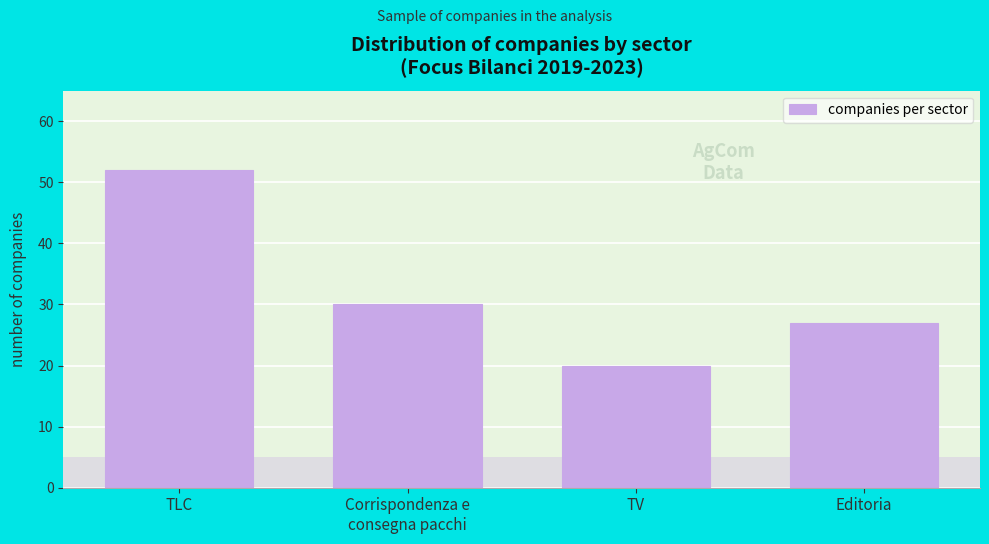

Reading left to right, what are all the values shown in this chart?

52	30	20	27